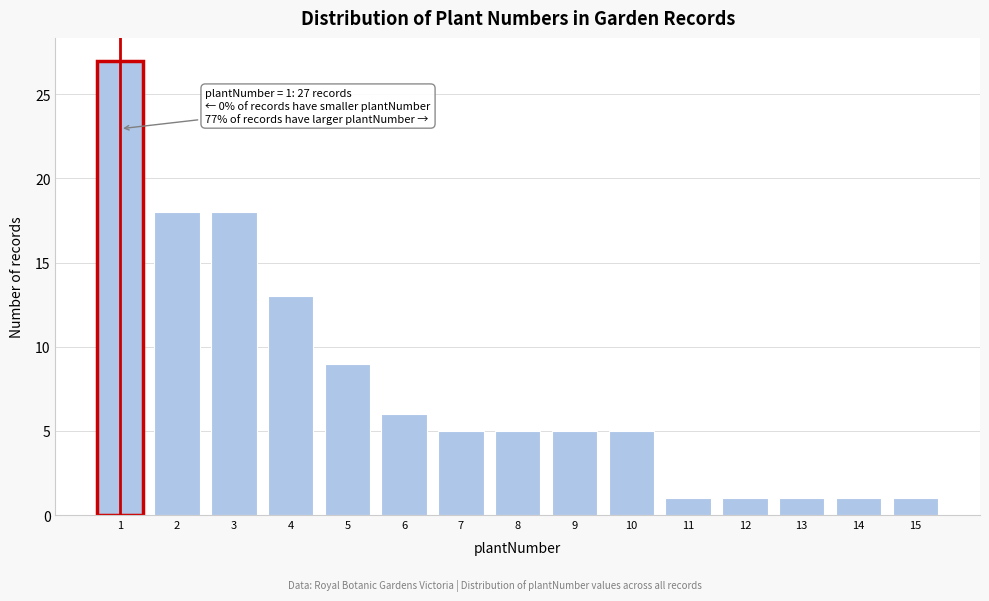

Reading right to left, list all the values displayed in this chart.

1	1	1	1	1	5	5	5	5	6	9	13	18	18	27